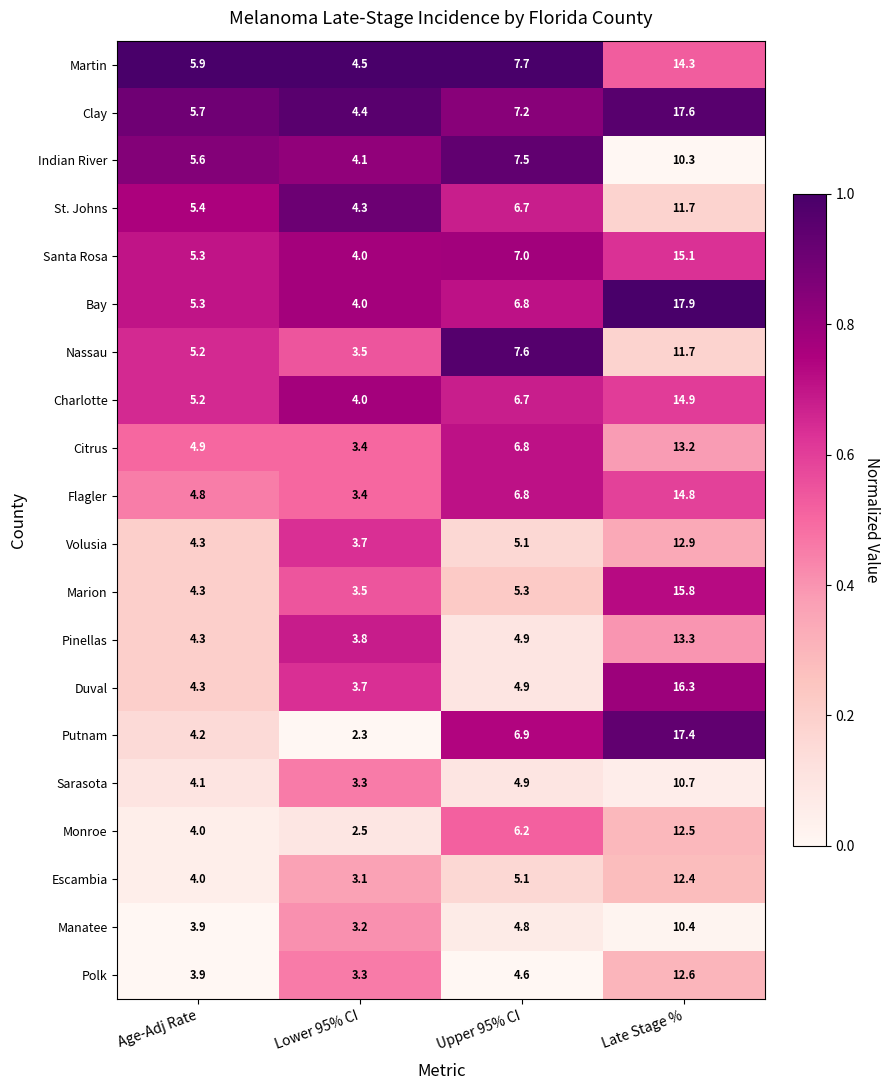

Rank the categories by St. Johns value from lowest to highest.

Lower 95% CI, Age-Adj Rate, Upper 95% CI, Late Stage %